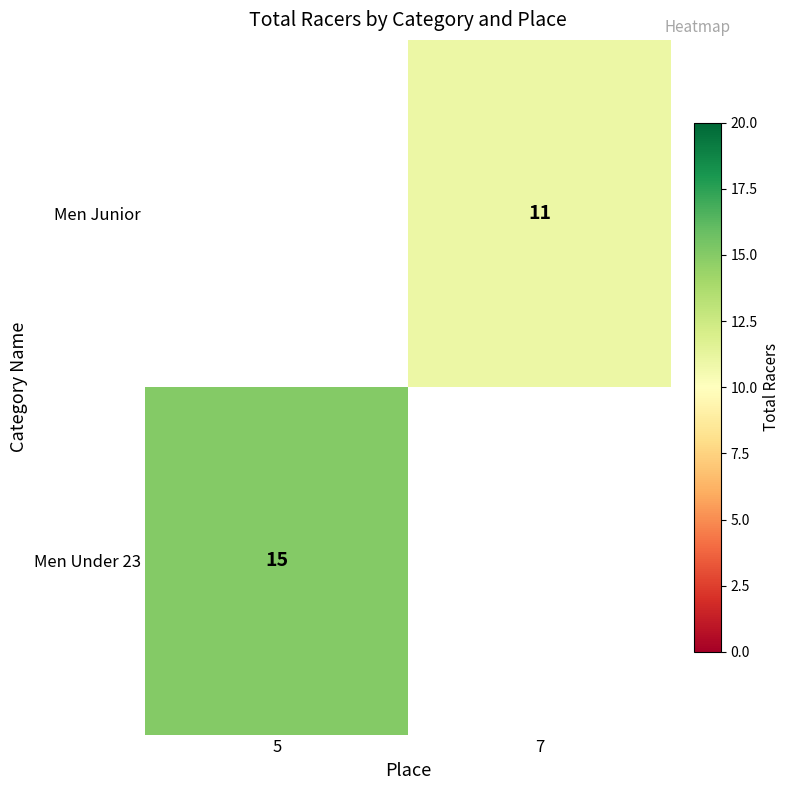

The value of Men Under 23 at 5 is 27. True or false?

False